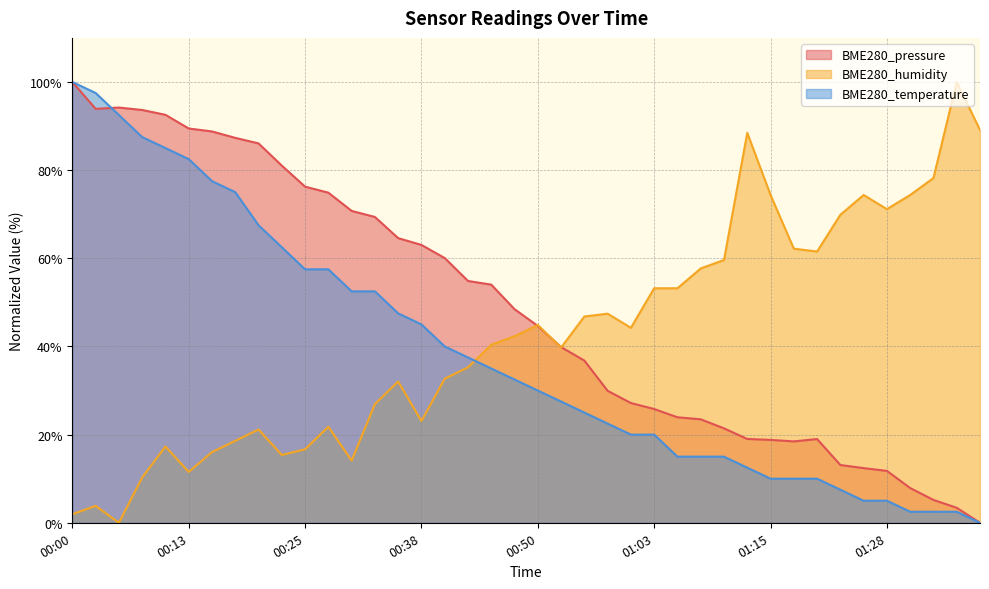

Rank the series by their average value, from highest to lowest.

BME280_pressure, BME280_humidity, BME280_temperature